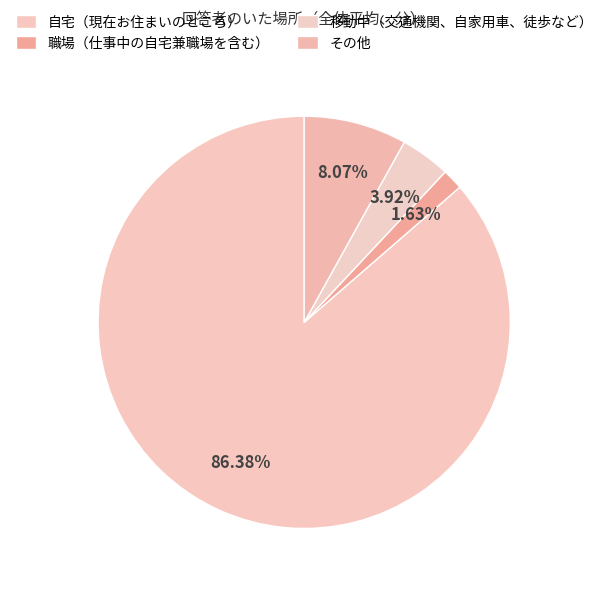

Which category accounts for the majority?

自宅（現在お住まいのところ）